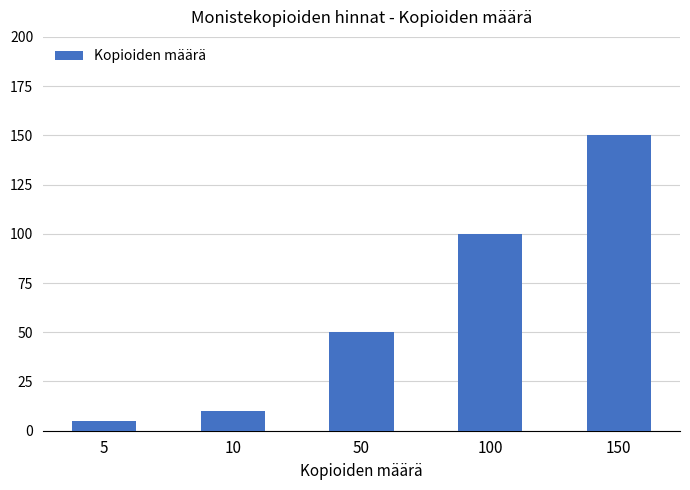

How many values are below 50?

2